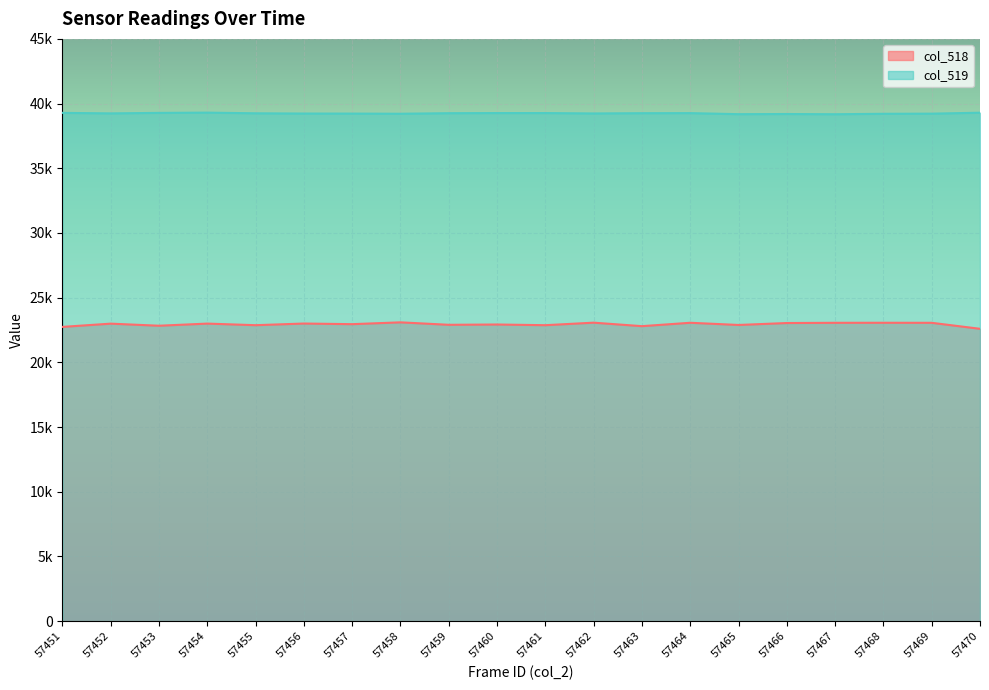

How many values in the col_518 series are below 22993?

10